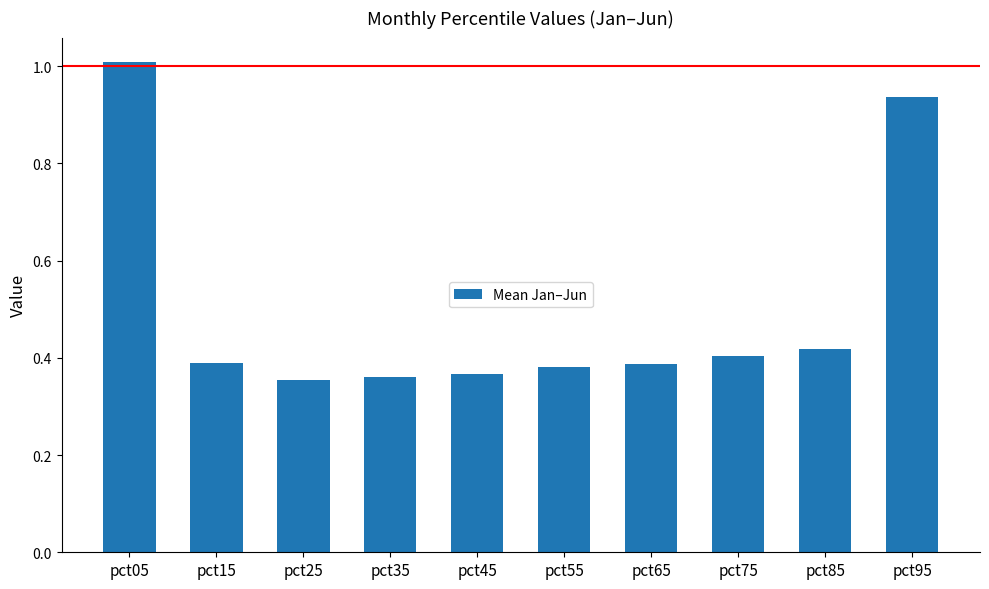

Between pct05 and pct15, which is larger?

pct05